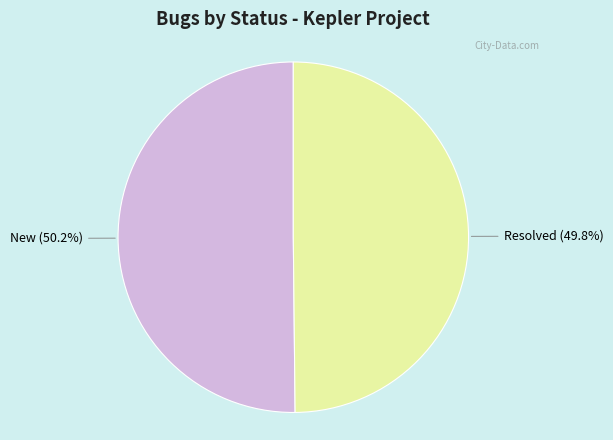

Does any single category account for the majority?

Yes